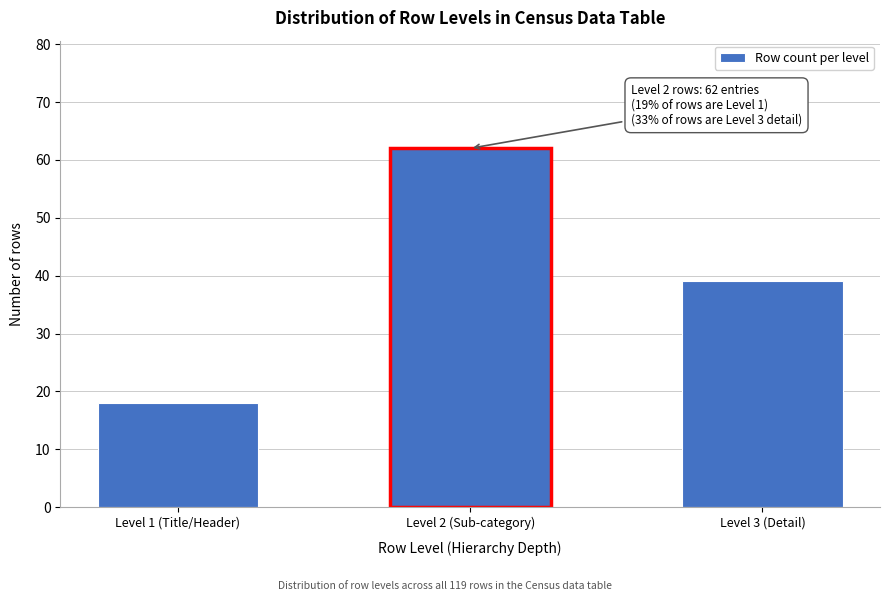

Reading left to right, what are all the values shown in this chart?

Level 1 (Title/Header)=18	Level 2 (Sub-category)=62	Level 3 (Detail)=39